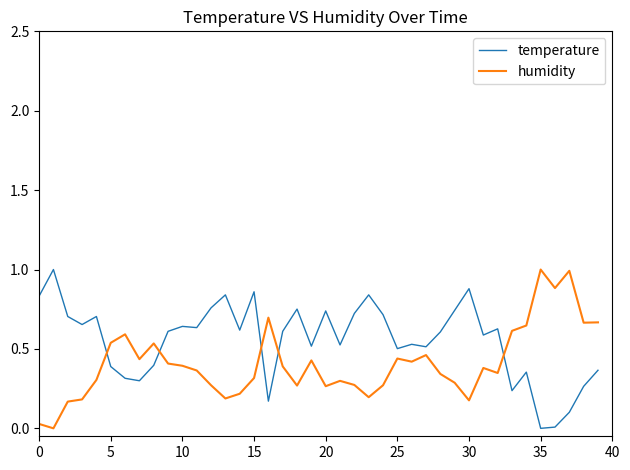

Which series has the largest total across all categories?

temperature